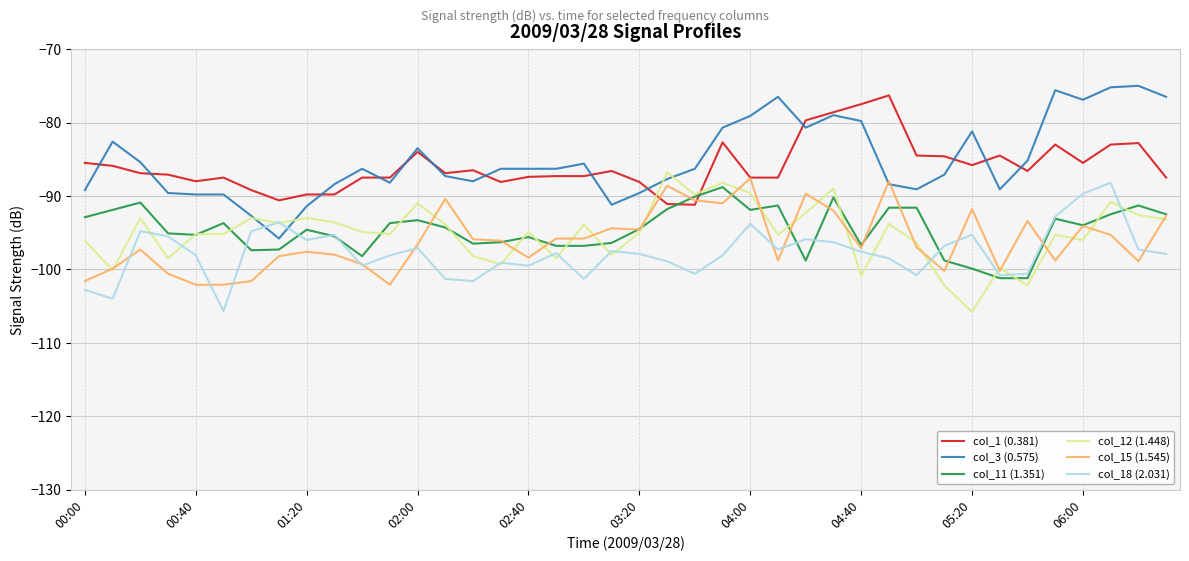

What is the difference between the maximum and second lowest values in the col_18 (2.031) series?

15.8